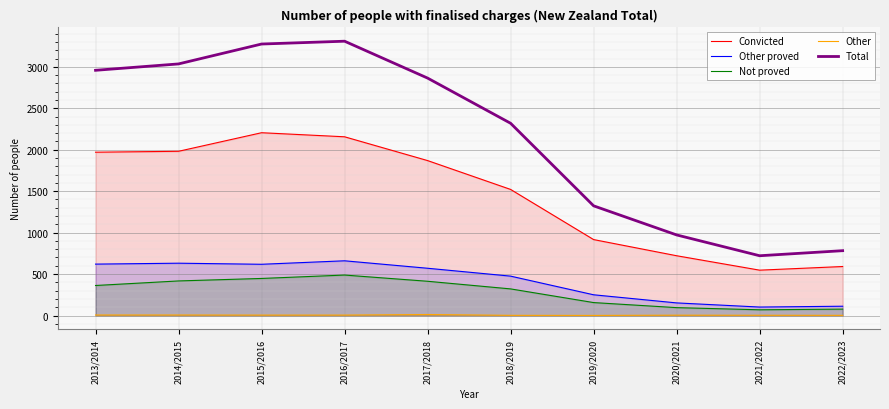

What is the difference between the second highest and second lowest values in the Convicted series?

1565